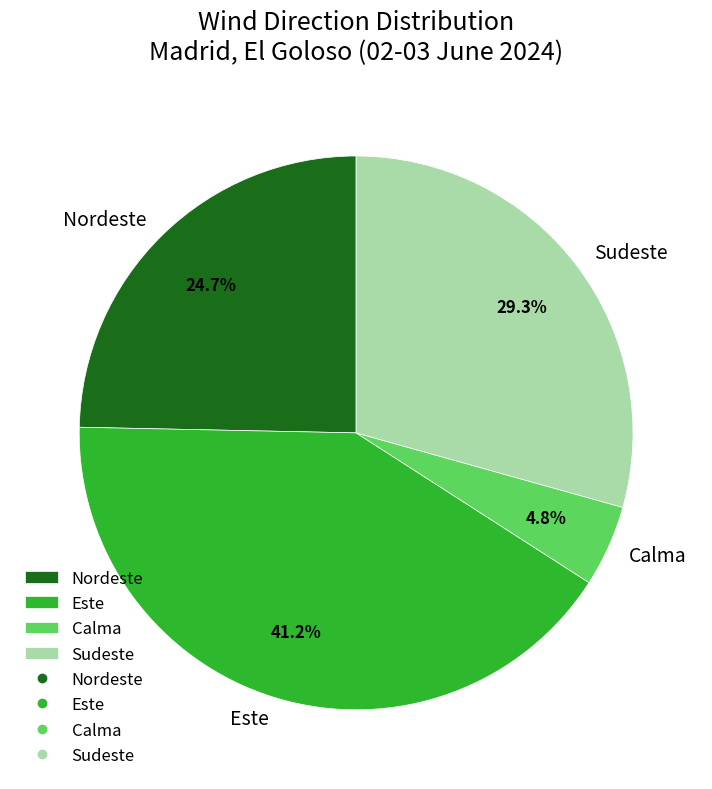

Which has a higher value, Este or Nordeste?

Este